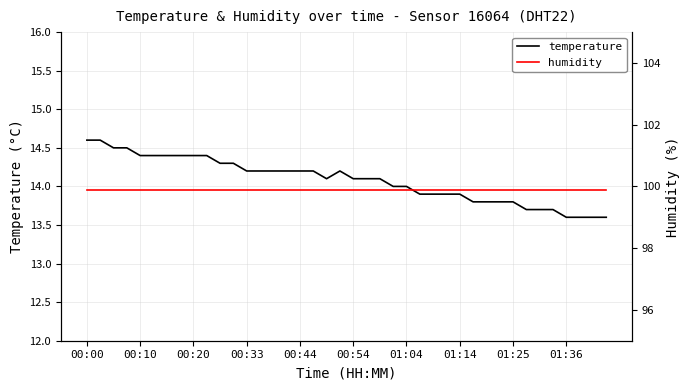

What is the minimum value for temperature?

13.6